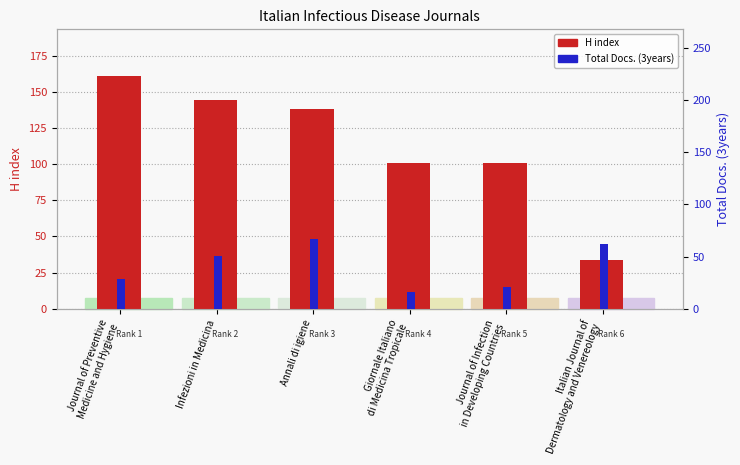

The H index series shows 50 at Italian Journal of
Dermatology and Venereology. True or false?

False